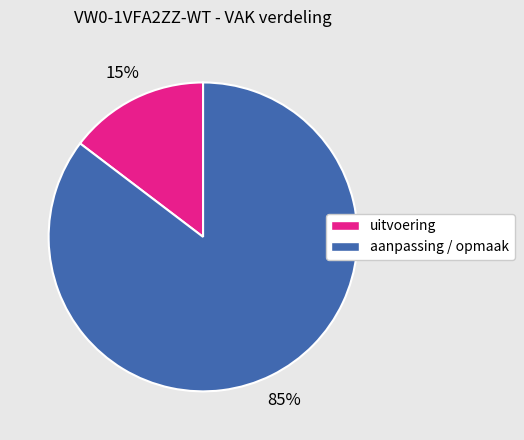

To the nearest percent, what is the average slice percentage?

50%